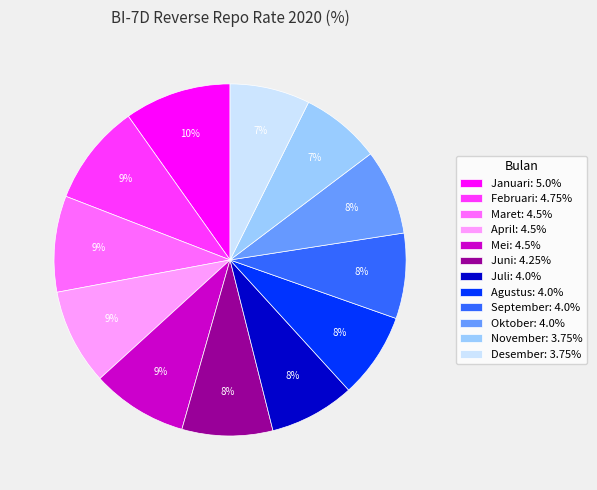

To the nearest percent, what is the average slice percentage?

8%